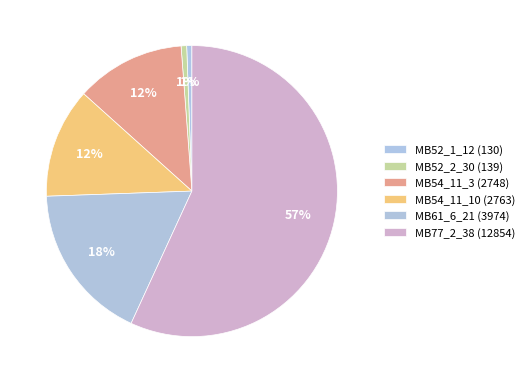

Approximately how many times larger is the value at MB77_2_38 (12854) compared to MB52_2_30 (139)?

92.5